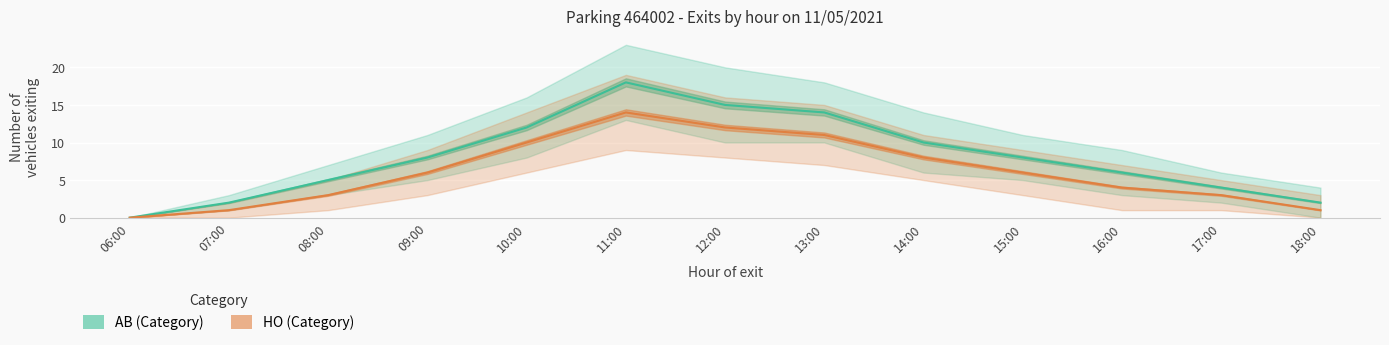

List the labels in order of HO (Category) value, largest first.

11:00, 12:00, 13:00, 10:00, 14:00, 09:00, 15:00, 16:00, 08:00, 17:00, 07:00, 18:00, 06:00